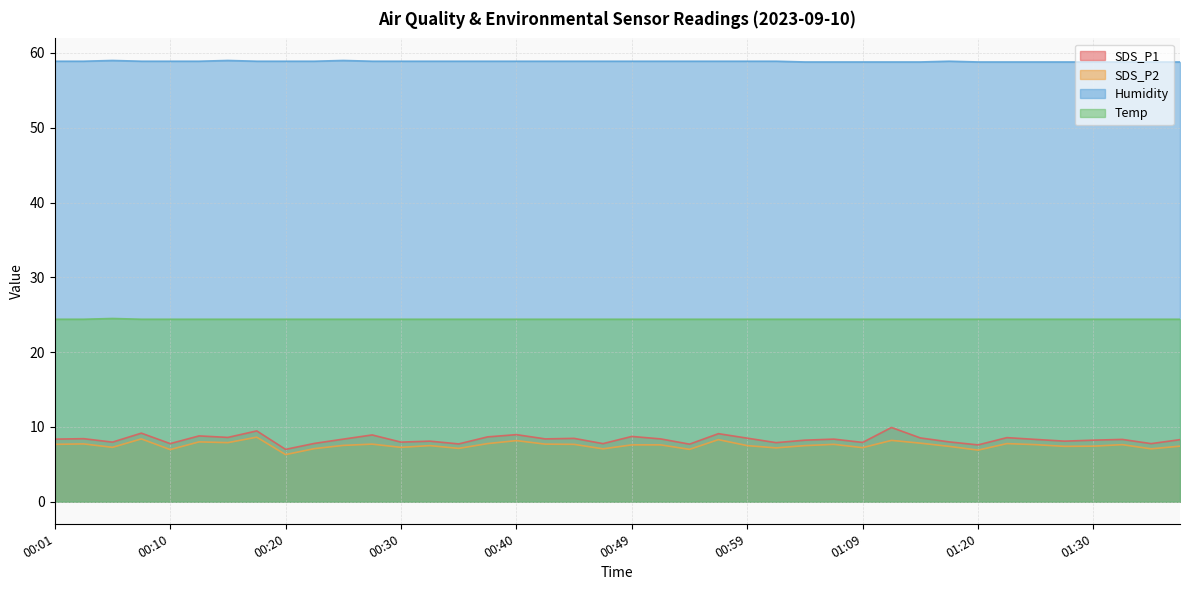

Read the SDS_P2 value at 00:10.

7.0